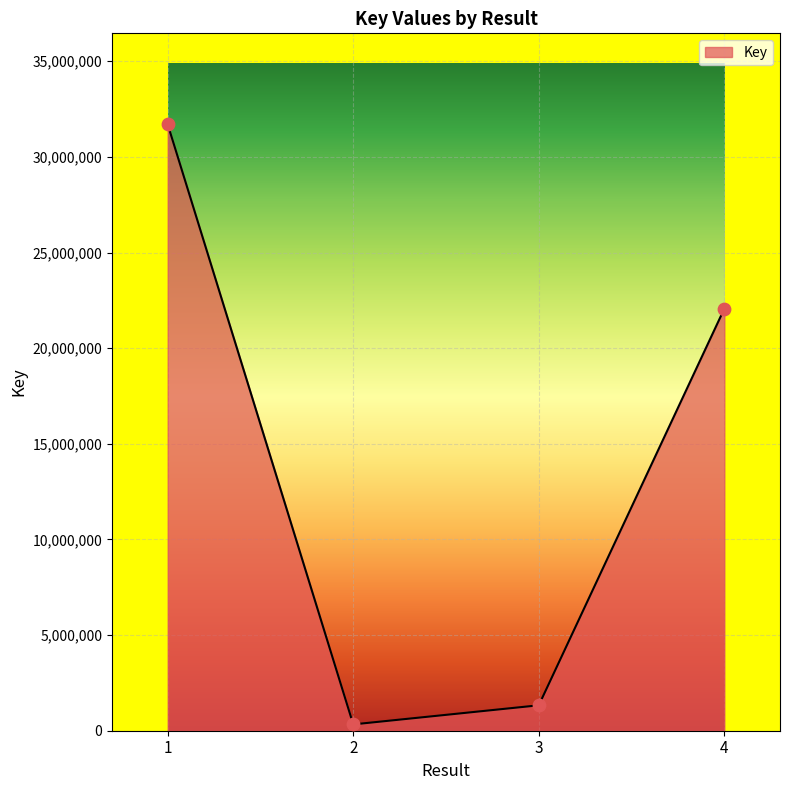

What is the change in value from 2 to 4?

+21735292